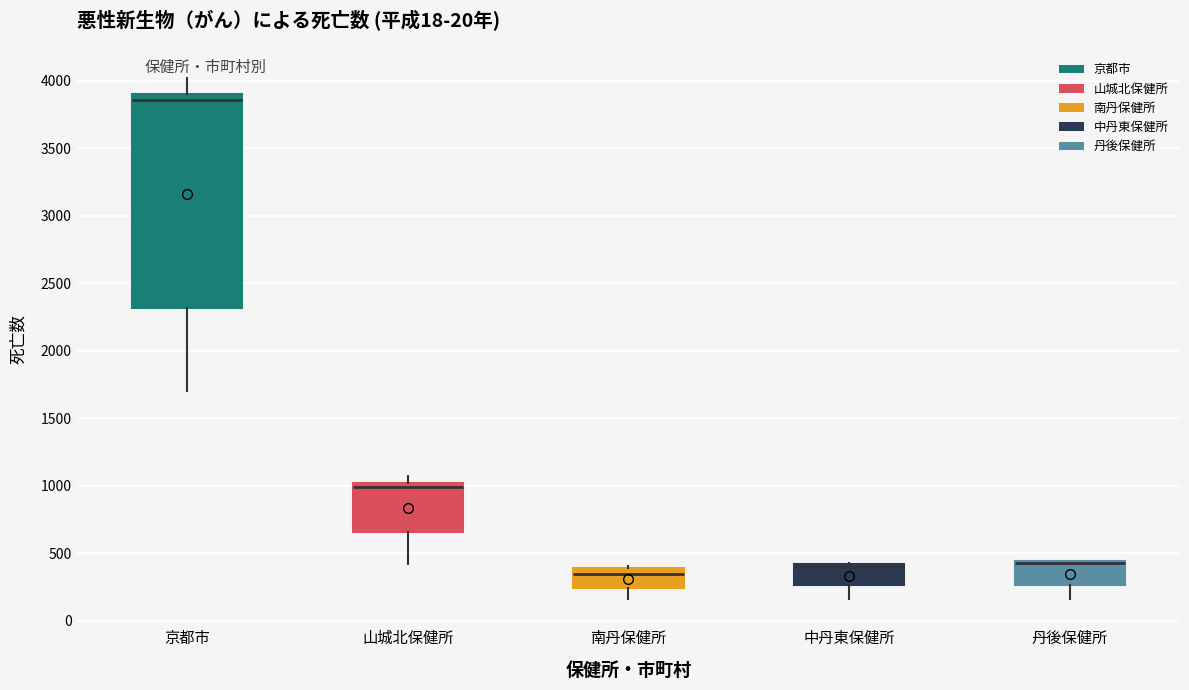

Which box is the tallest, from its lower edge to its upper edge?

京都市